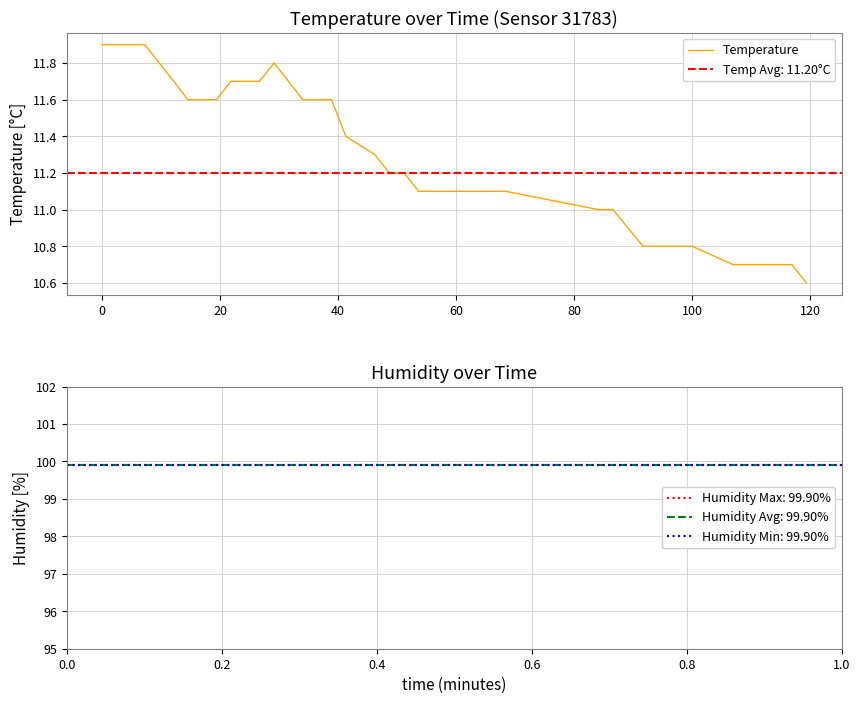

What is the difference between the maximum and minimum values?

1.3